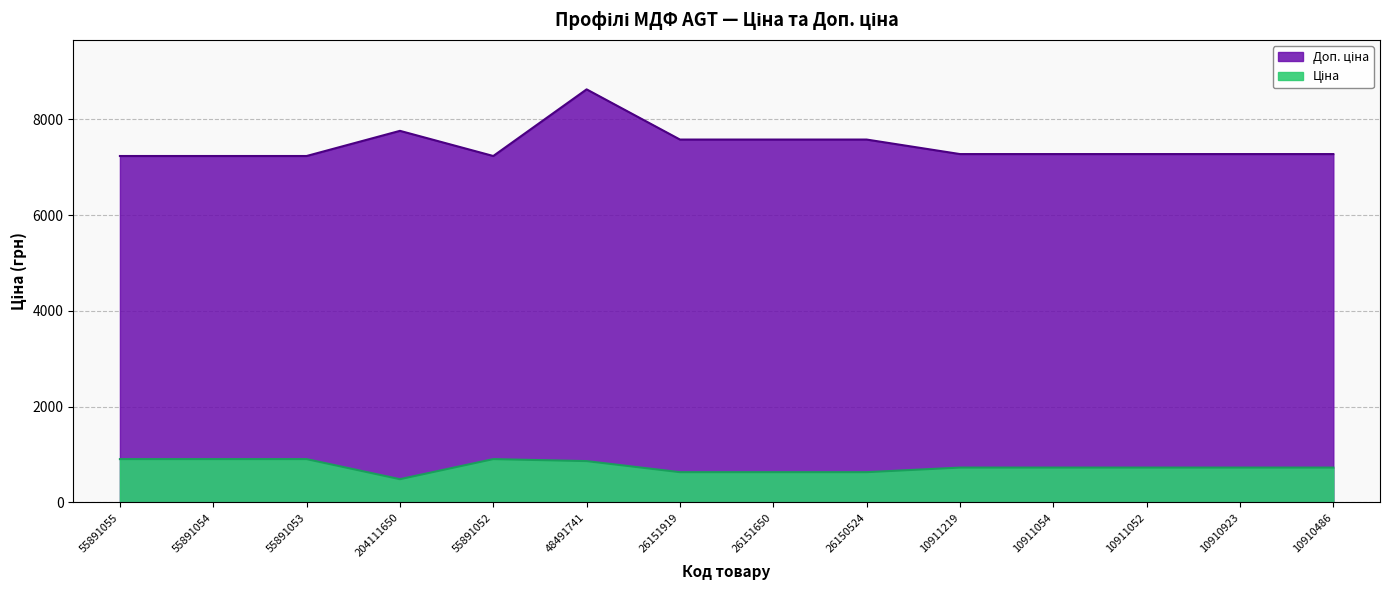

What is the value of the Ціна point at the 14th from the left?

727.8